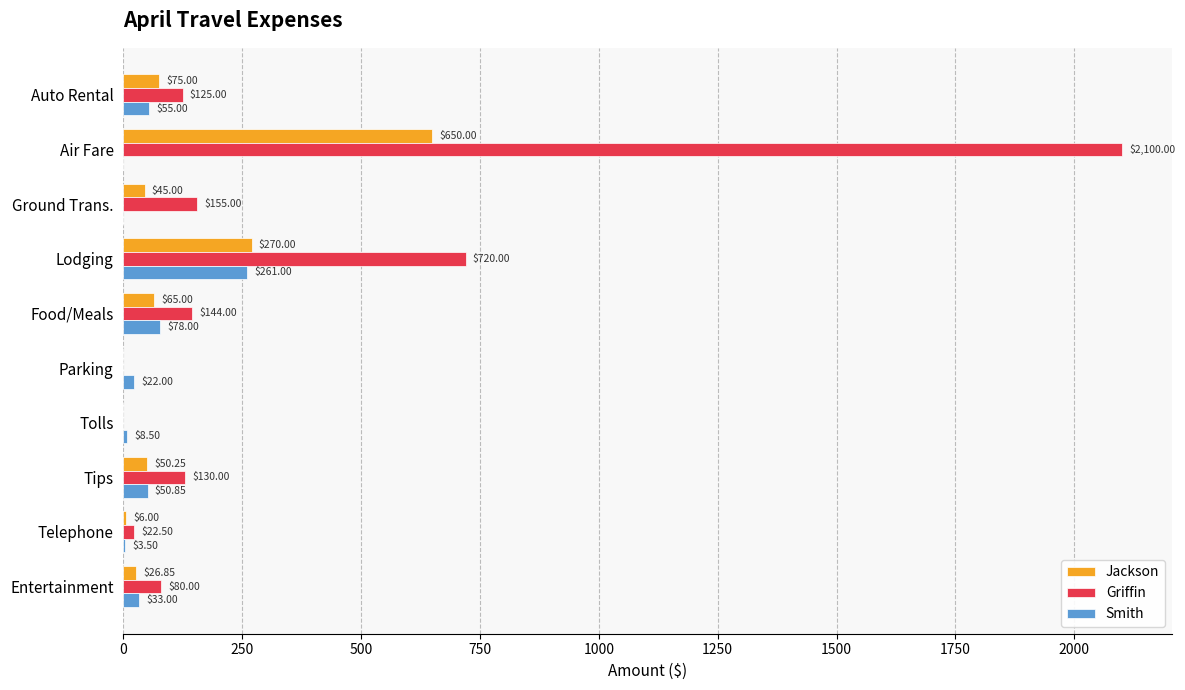

Between Ground Trans. and Food/Meals, which series saw the biggest shift?

Smith